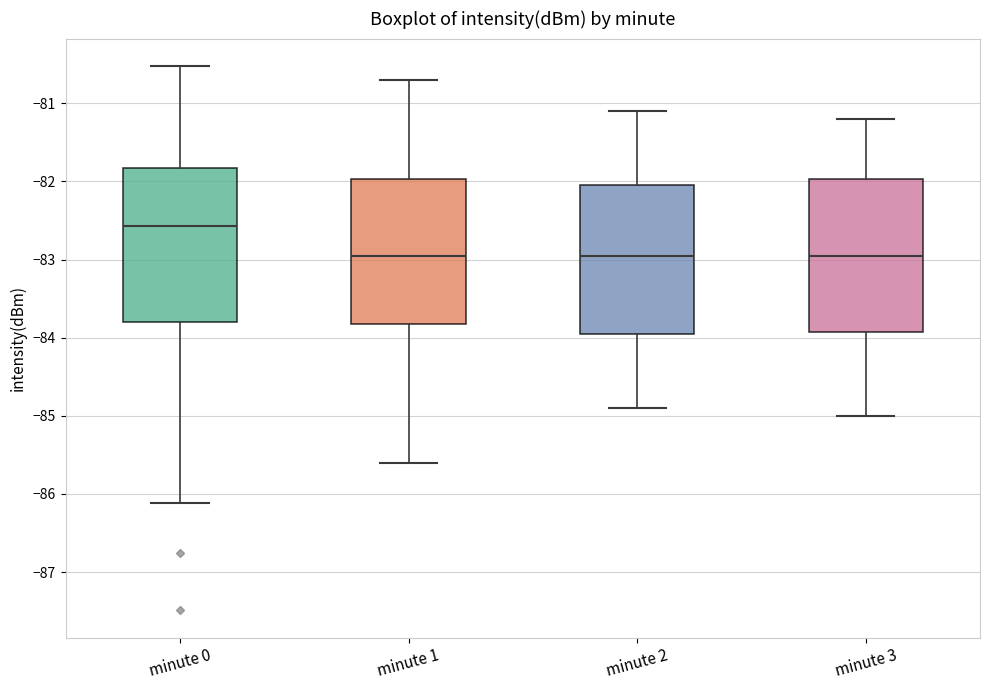

Where is the upper edge of the box for minute 3 on the y-axis? The values are not printed on the chart, so give them approximately, as read against the axis.

-82.0